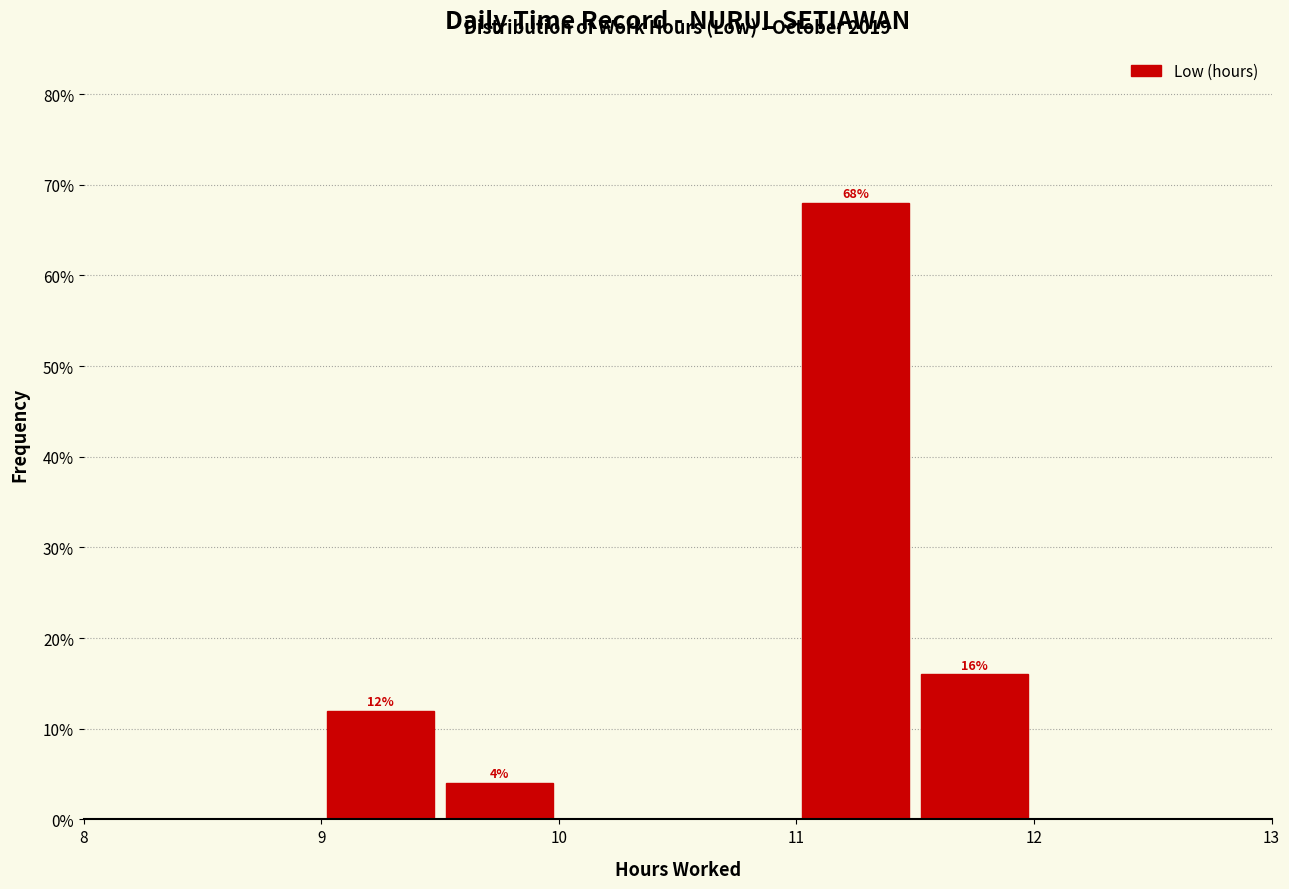

Which range on the x-axis has the tallest bar?

11.0 to 11.5